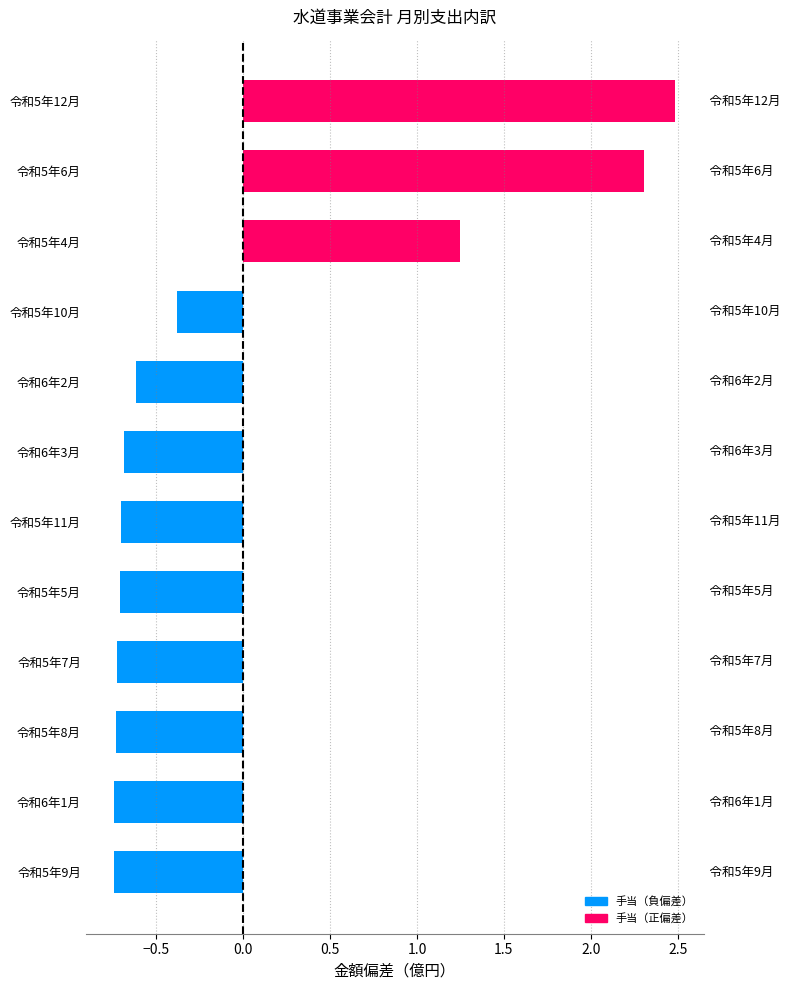

What is the smallest value displayed?

-0.7